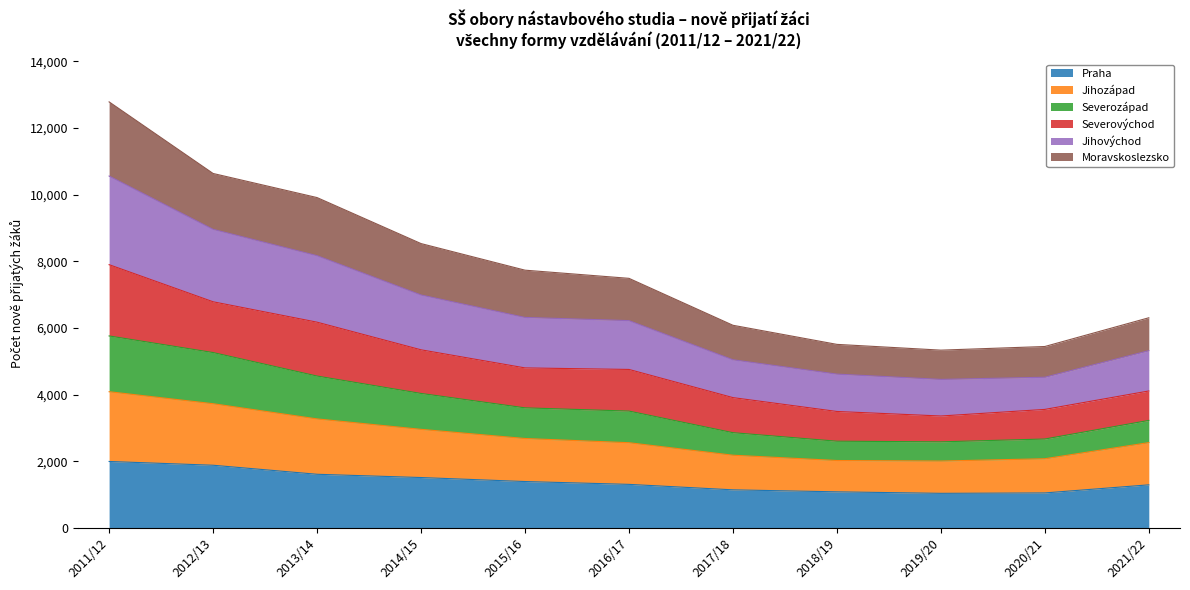

Where does the Jihovýchod series first go above 6220?

2011/12